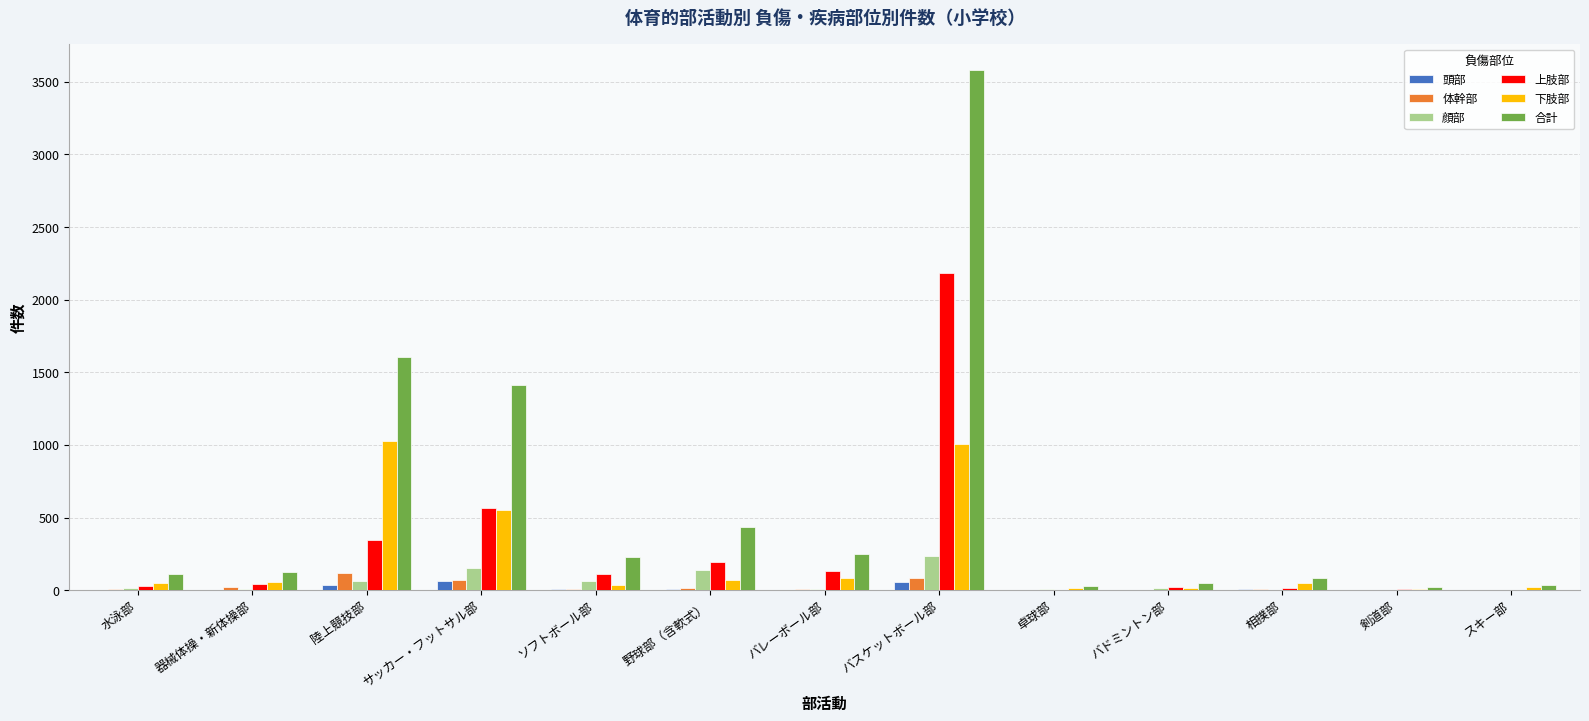

Which series has the largest range (max minus min)?

合計